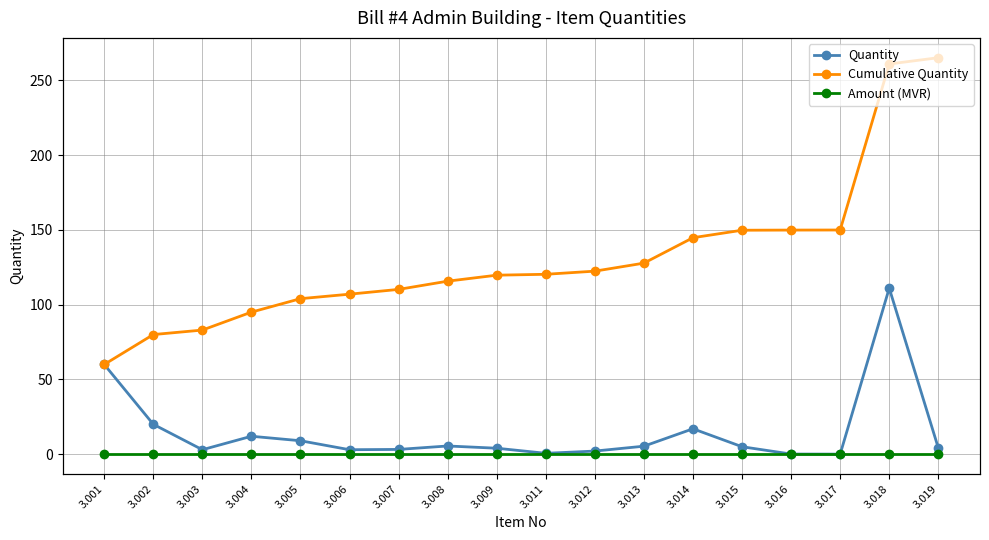

List the labels in order of Quantity value, smallest first.

3.017, 3.016, 3.011, 3.012, 3.003, 3.006, 3.007, 3.009, 3.019, 3.015, 3.013, 3.008, 3.005, 3.004, 3.014, 3.002, 3.001, 3.018